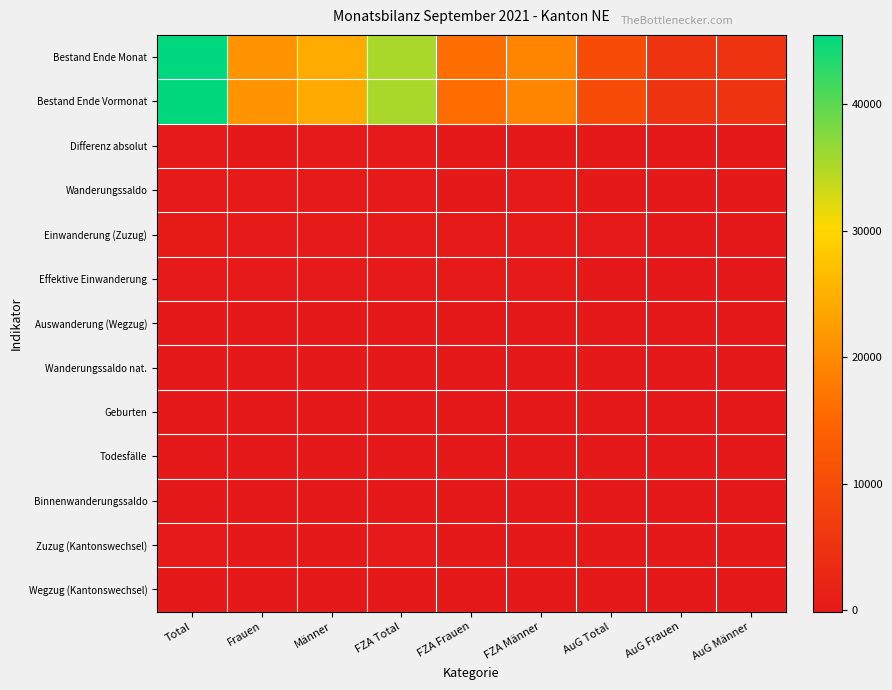

At which category is the sum across all series the highest?

Total